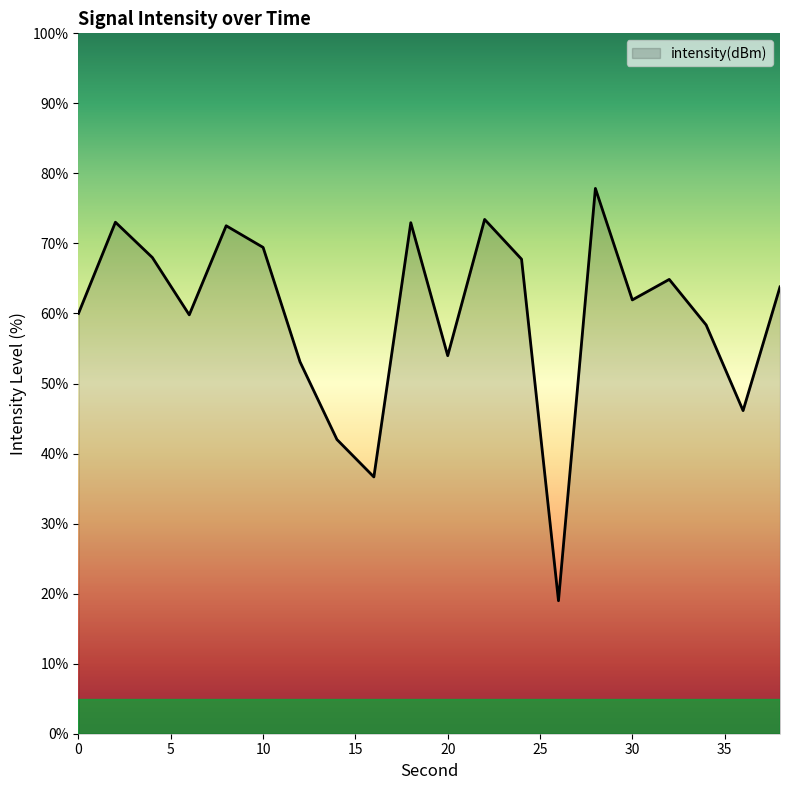

What is the minimum value shown in the chart?

19.0